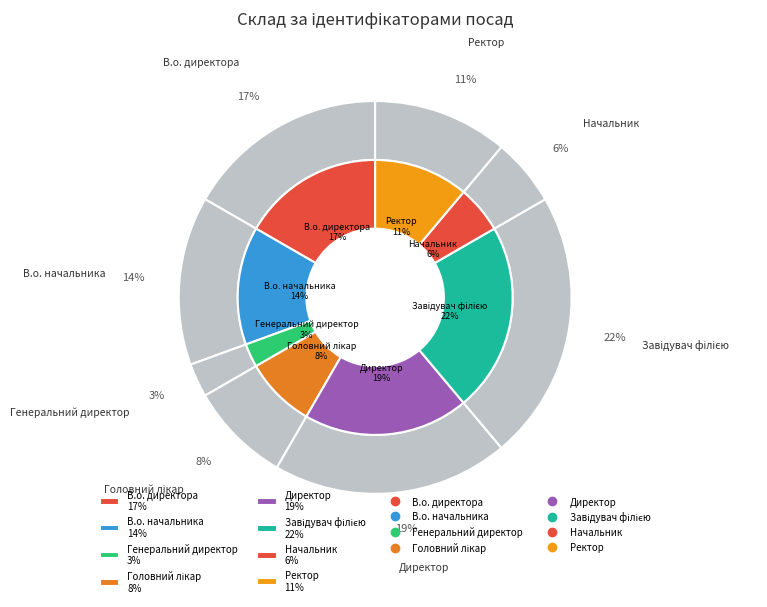

Combined, what portion of the pie is Генеральний директор and Директор?

22.2%